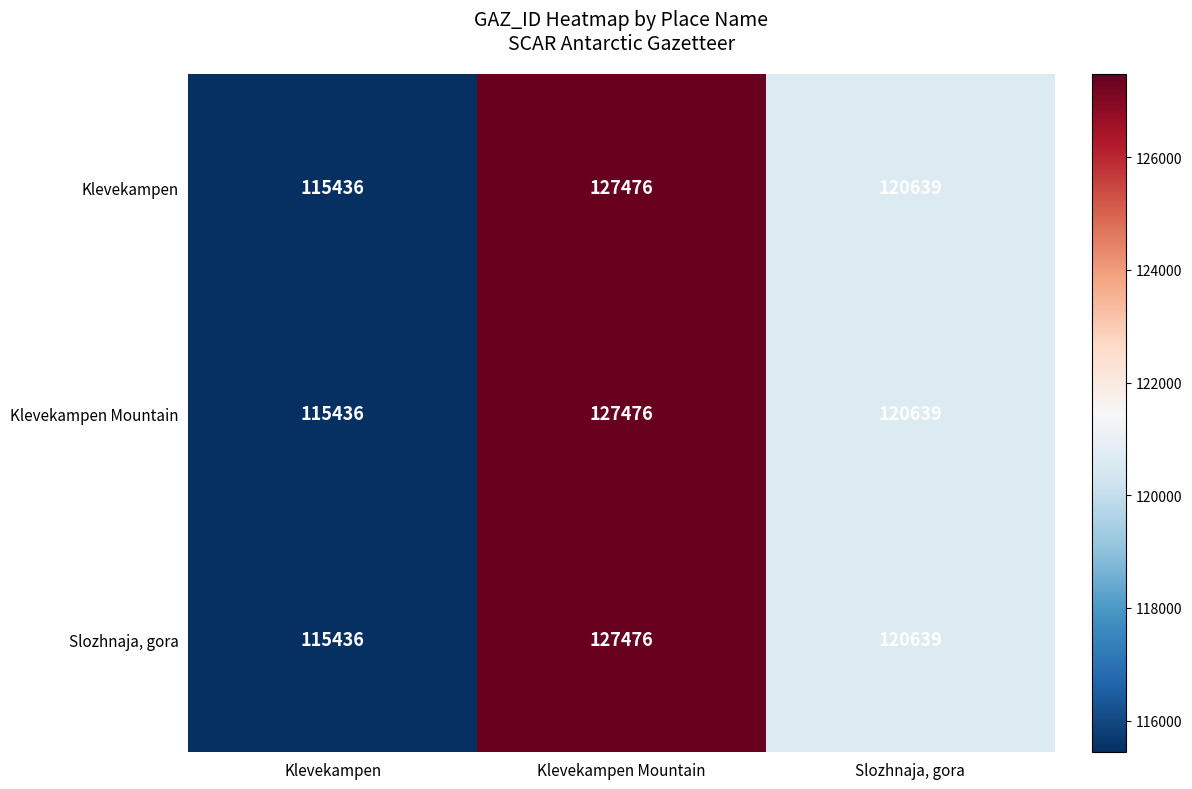

How many distinct data groups are displayed?

3